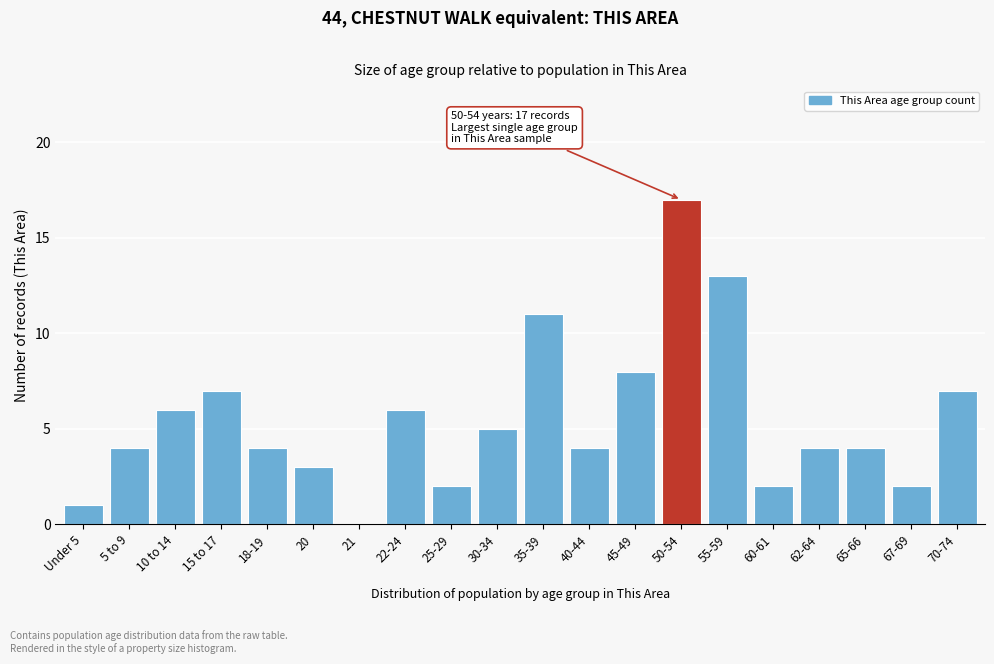

Reading left to right, transcribe all the data shown in this chart.

Under 5=1	5 to 9=4	10 to 14=6	15 to 17=7	18-19=4	20=3	21=0	22-24=6	25-29=2	30-34=5	35-39=11	40-44=4	45-49=8	50-54=17	55-59=13	60-61=2	62-64=4	65-66=4	67-69=2	70-74=7